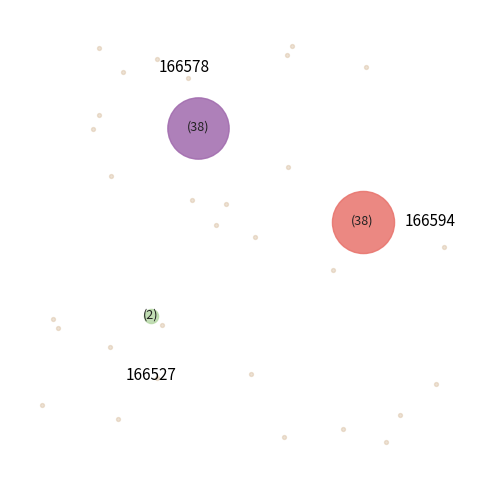

How many segments does this pie chart have?

3